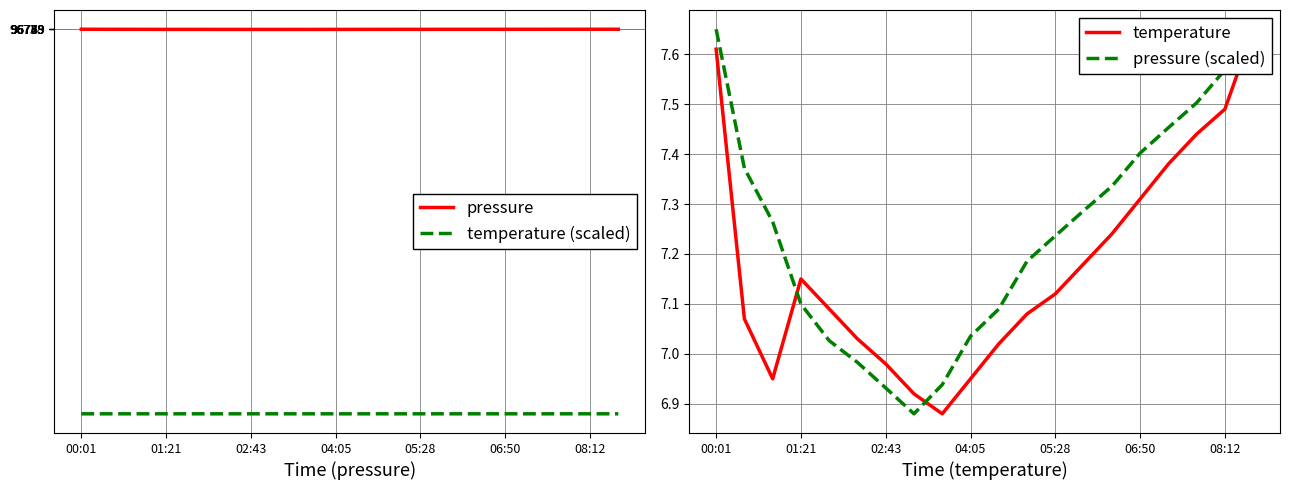

The pressure series shows 154509.4 at 05:28. True or false?

False